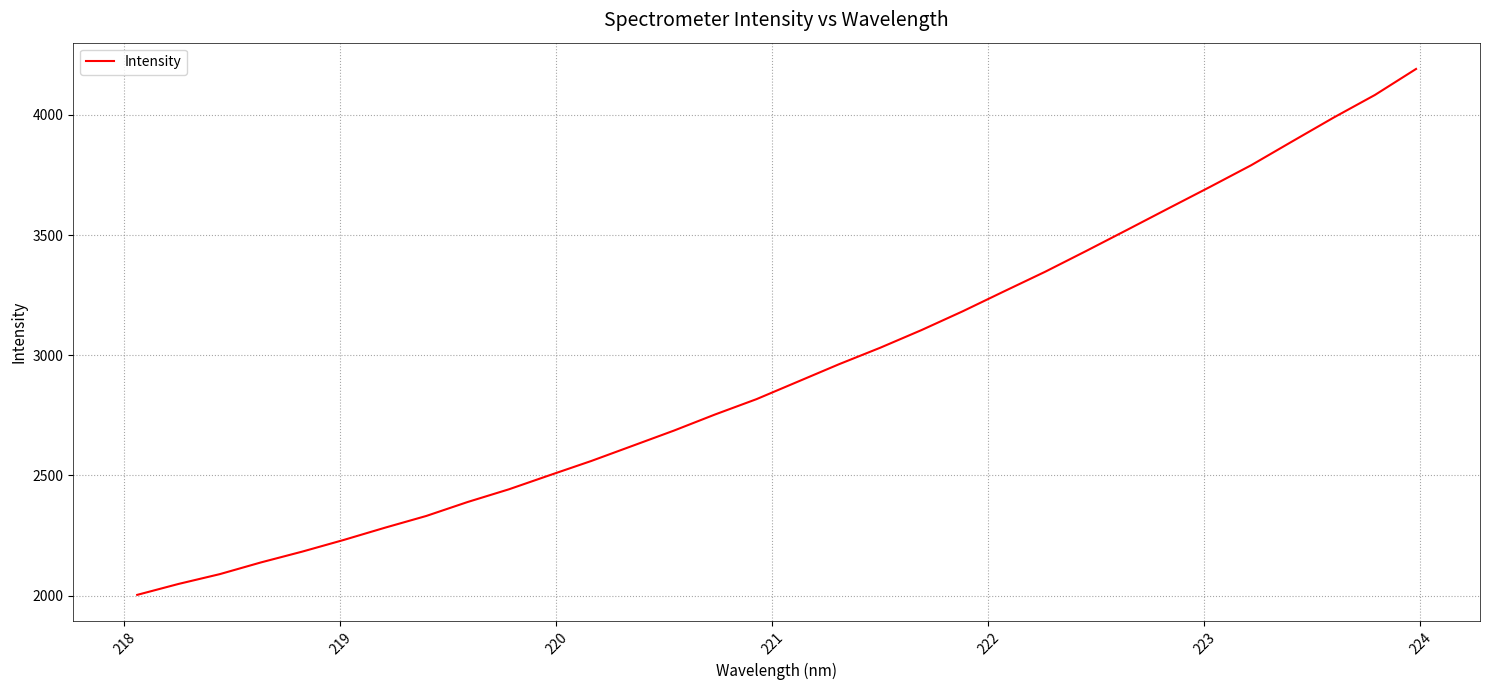

What is the difference between the maximum and minimum values?

2188.5